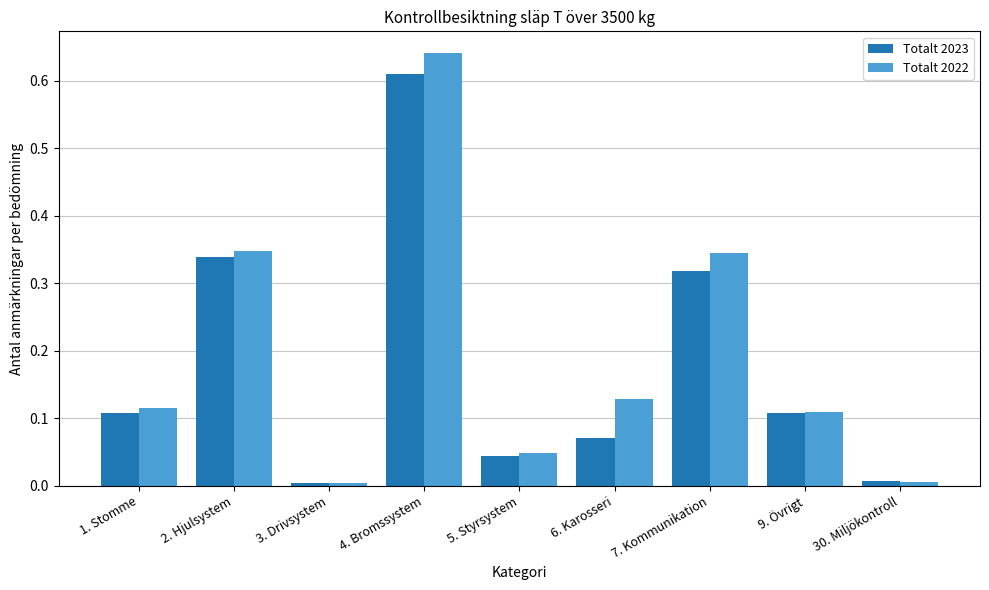

Which category has the highest value in the Totalt 2023 series?

4. Bromssystem